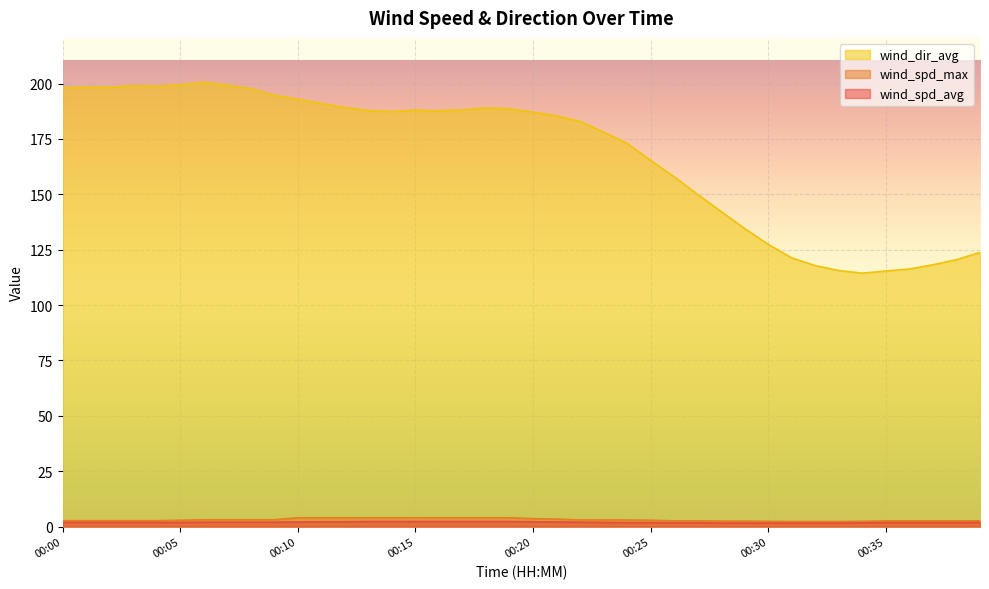

Does the chart display data point markers on the line(s)?

No